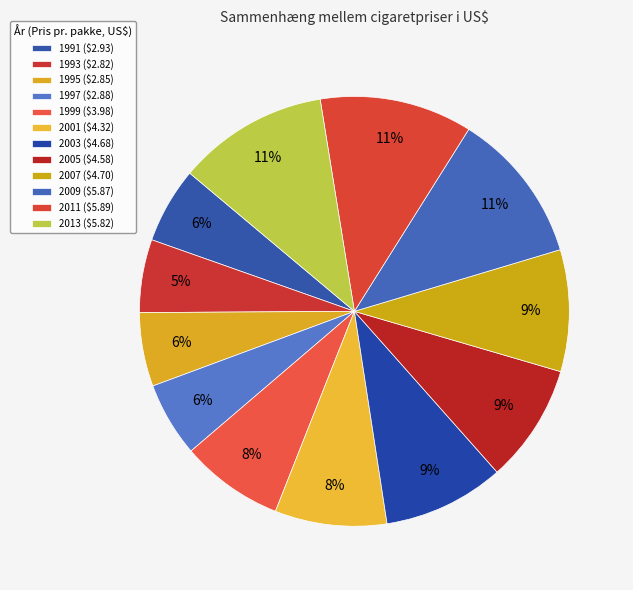

Is it true that 2005 is 2% of the pie?

False